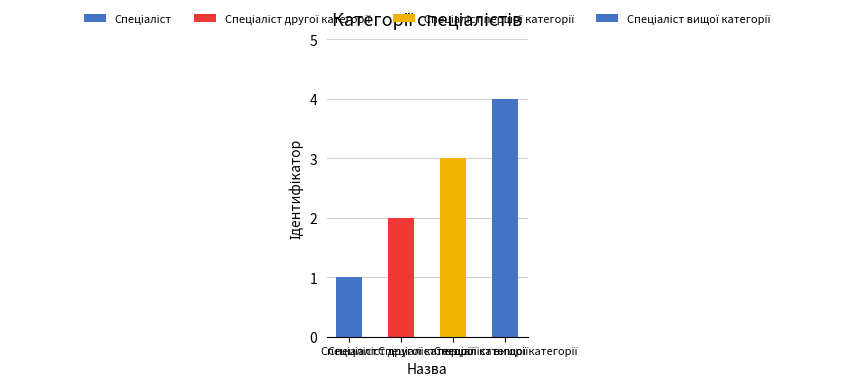

What is the sum of the values at Спеціаліст вищої категорії and Спеціаліст другої категорії?

6